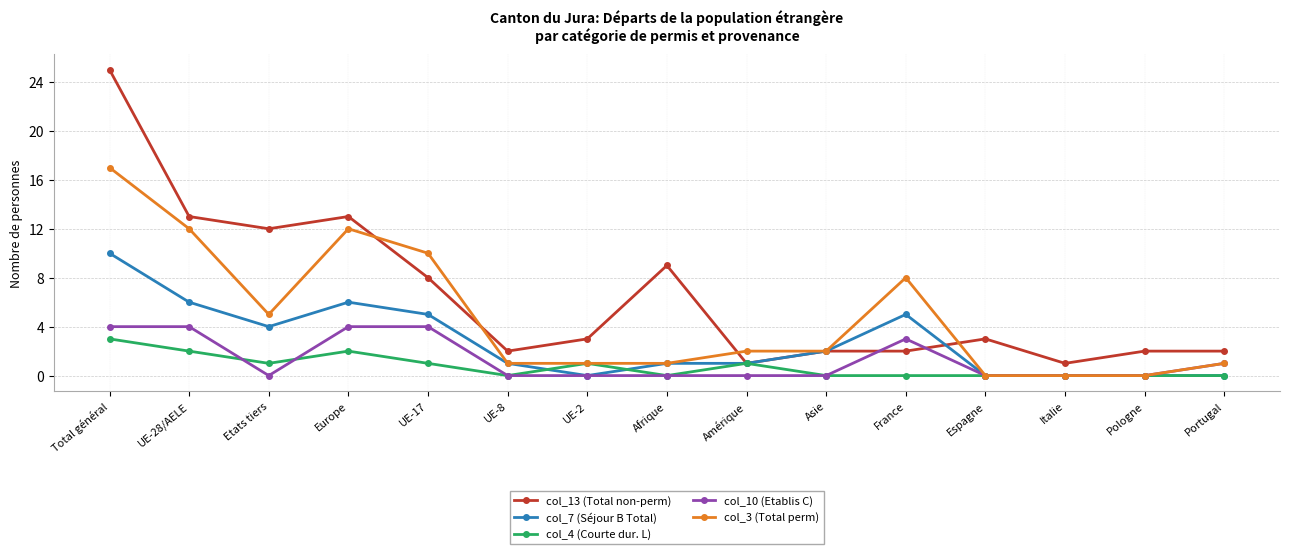

What is the difference between the second highest and second lowest values in the col_3 (Total perm) series?

12